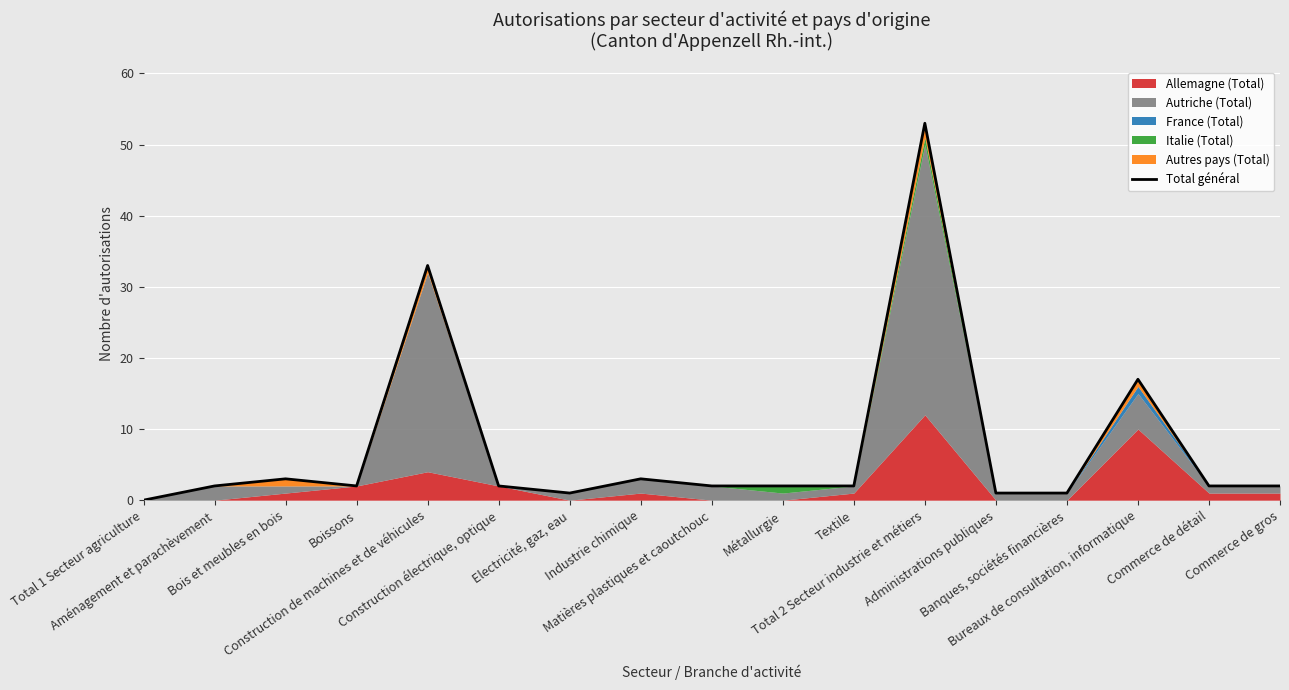

List the labels in order of value, smallest first.

Total 1 Secteur agriculture, Electricité, gaz, eau, Administrations publiques, Banques, sociétés financières, Aménagement et parachèvement, Boissons, Construction électrique, optique, Matières plastiques et caoutchouc, Métallurgie, Textile, Commerce de détail, Commerce de gros, Bois et meubles en bois, Industrie chimique, Bureaux de consultation, informatique, Construction de machines et de véhicules, Total 2 Secteur industrie et métiers